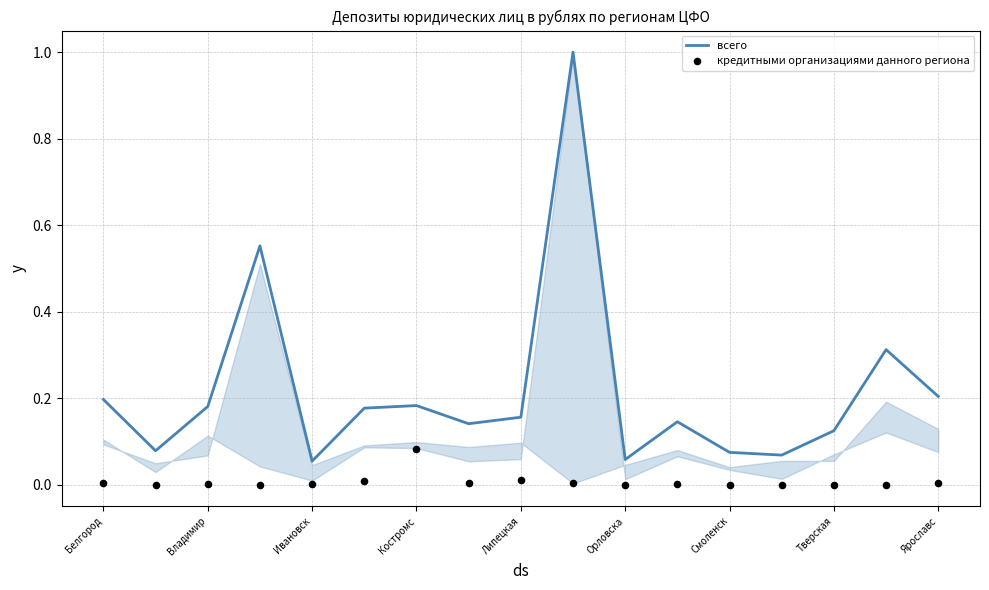

Which series has the largest total across all categories?

всего